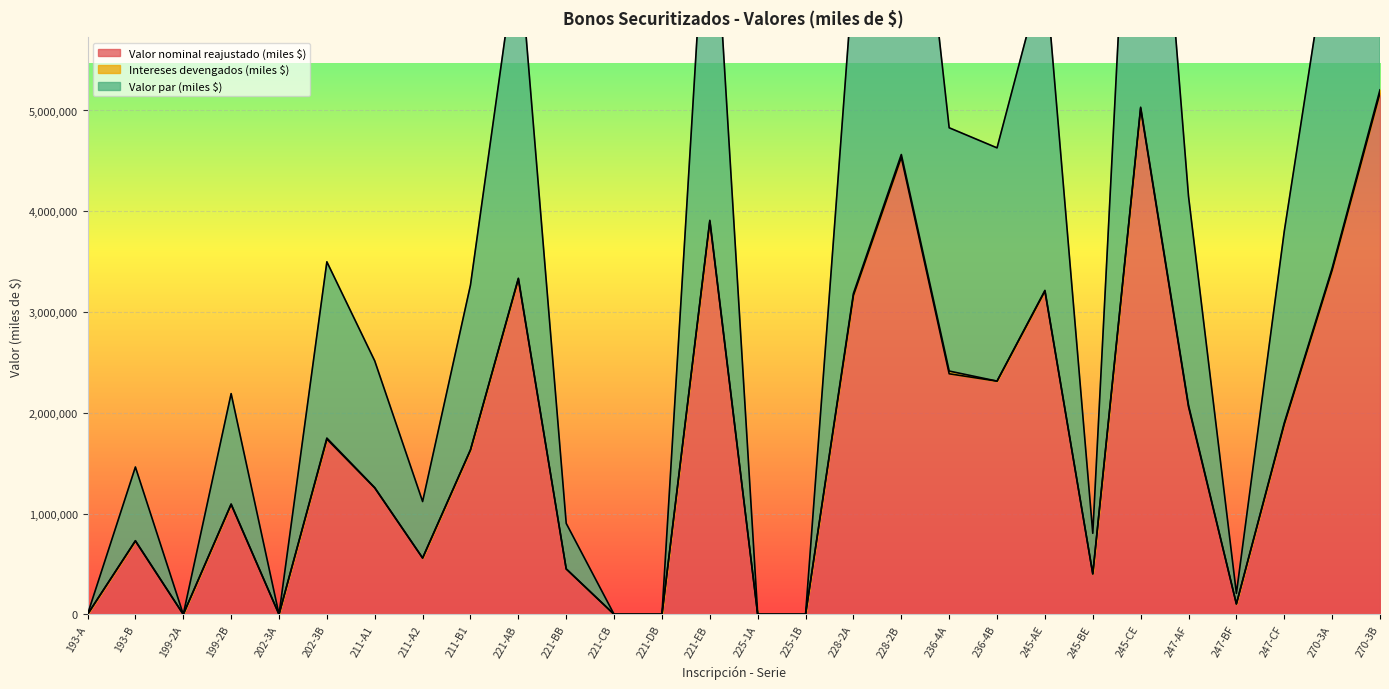

At which label does Valor nominal reajustado (miles $) reach its peak?

270-3B